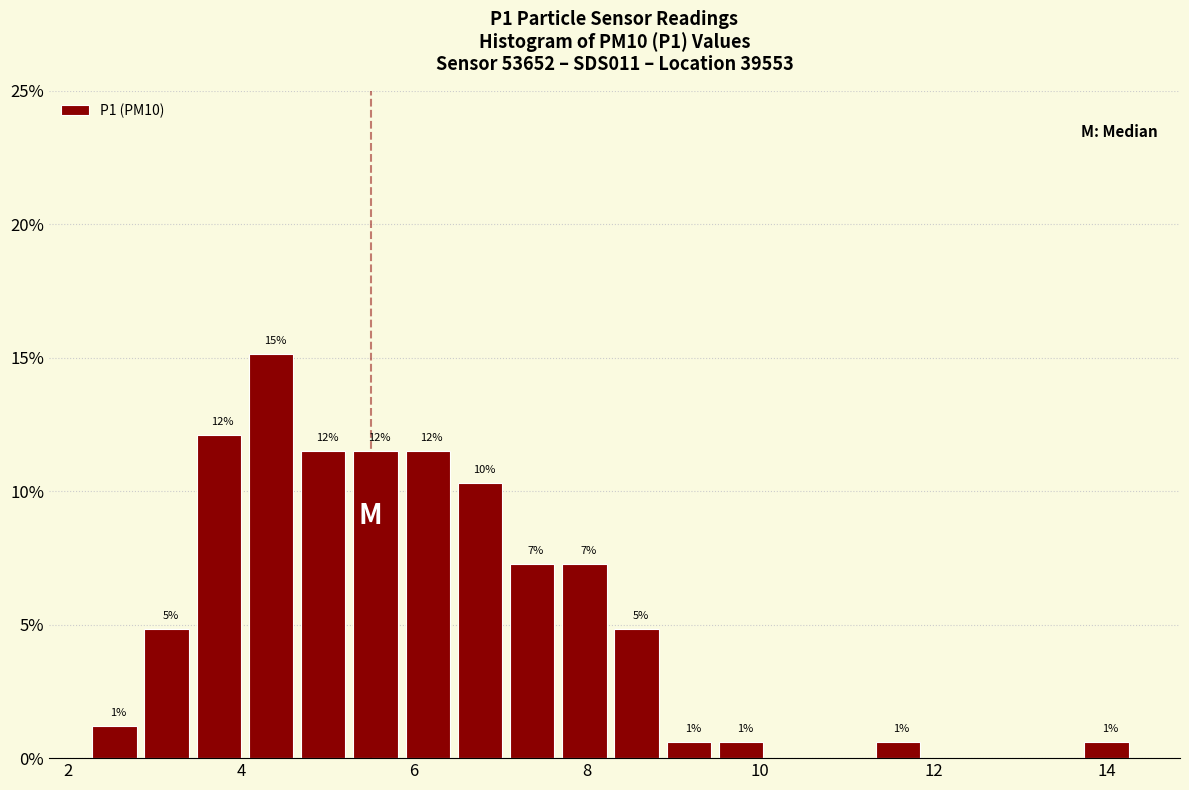

Around what value on the x-axis is the tallest bar? Give the approximate position of its centre, as read against the axis.

4.4